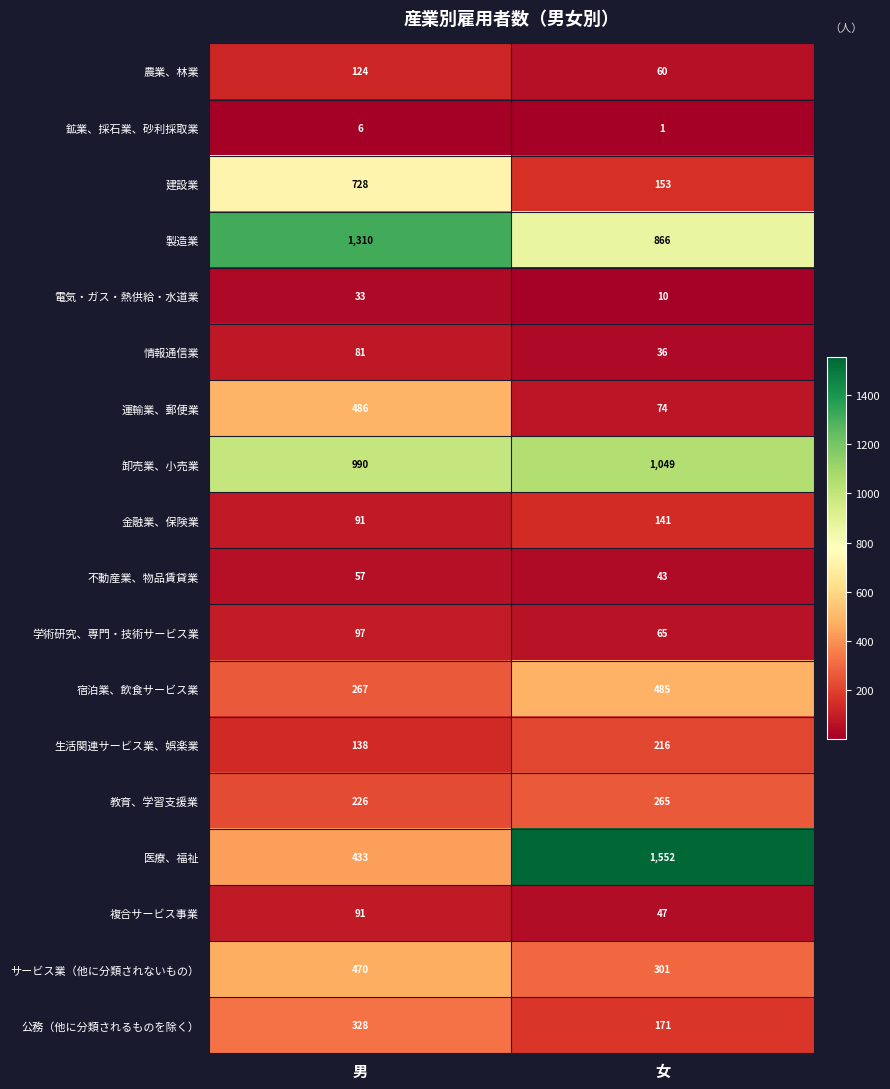

Between 男 and 女, which series saw the biggest shift?

医療、福祉